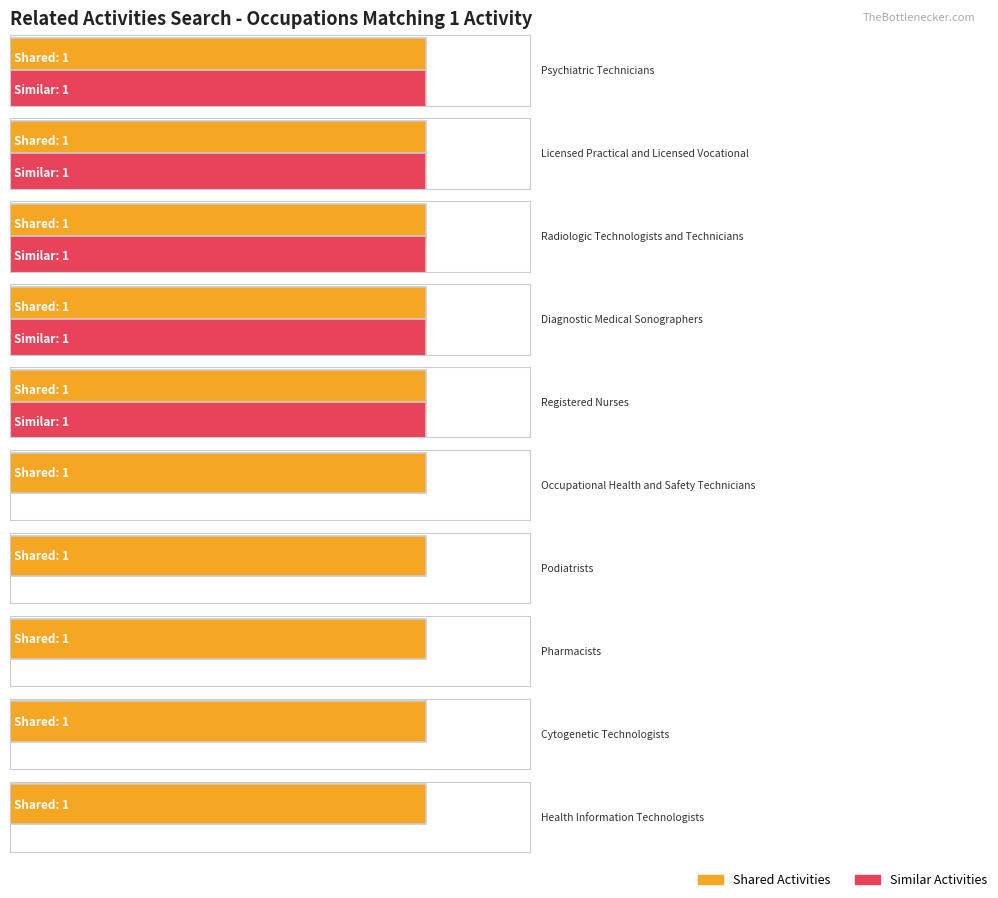

How many bars are there in each group?

2